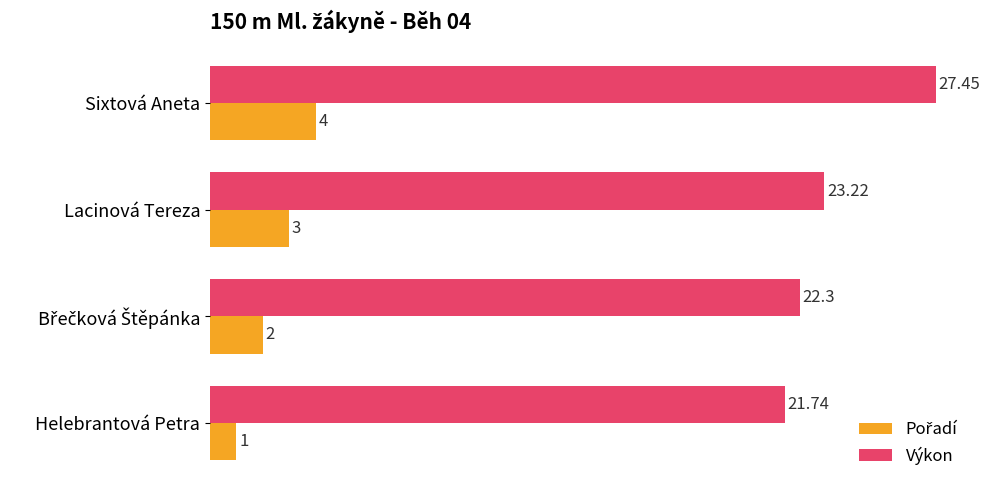

Which label corresponds to the largest value in the chart?

Sixtová Aneta